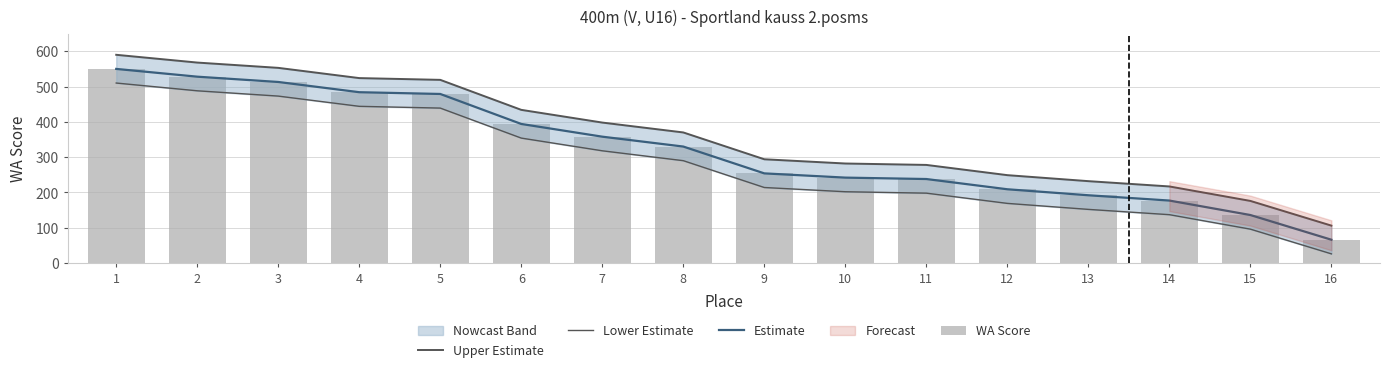

What is the minimum value for Lower Estimate?

26